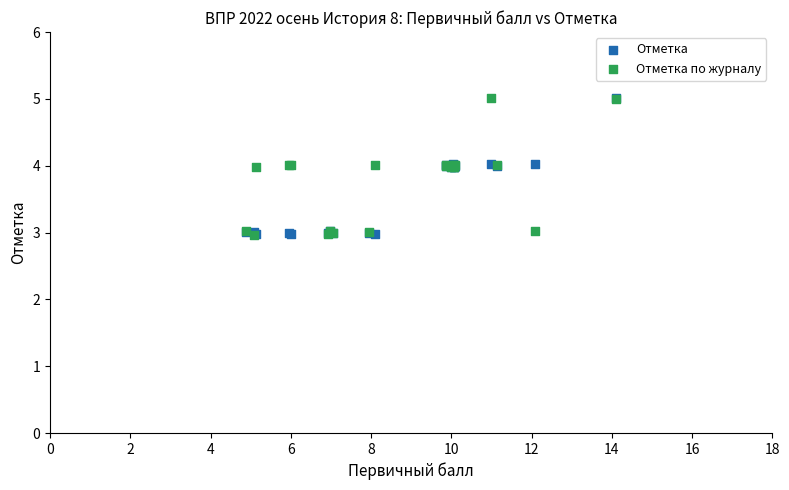

What are all the series names shown in the legend?

Отметка, Отметка по журналу